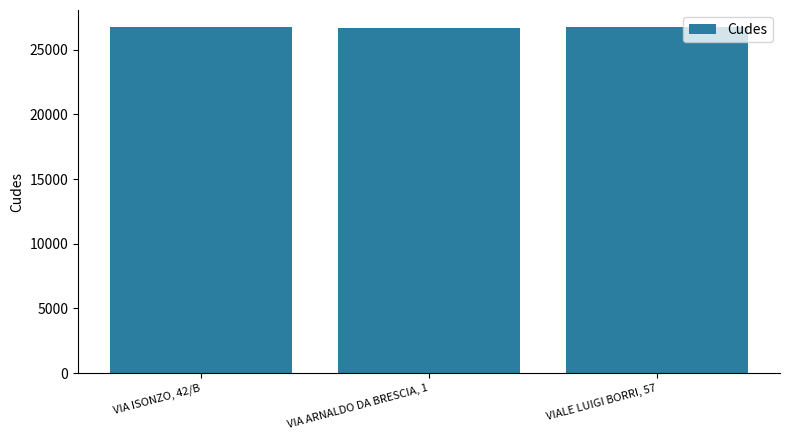

What is the average value?

26711